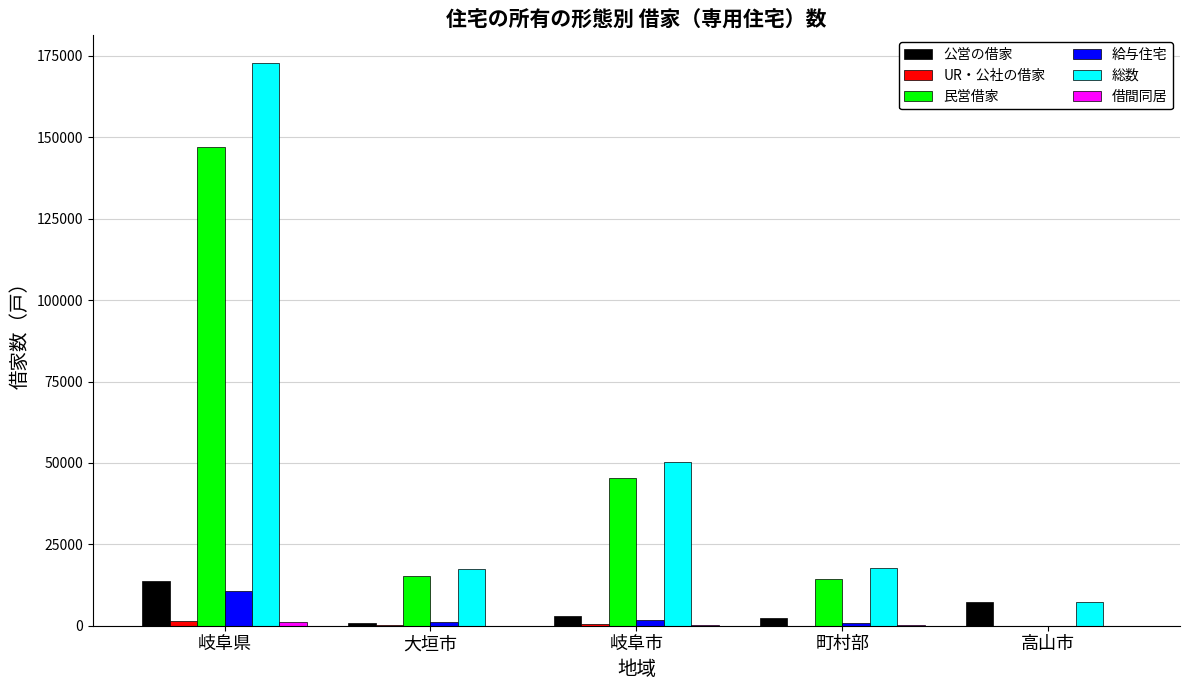

Which series changed the most between 大垣市 and 高山市?

民営借家